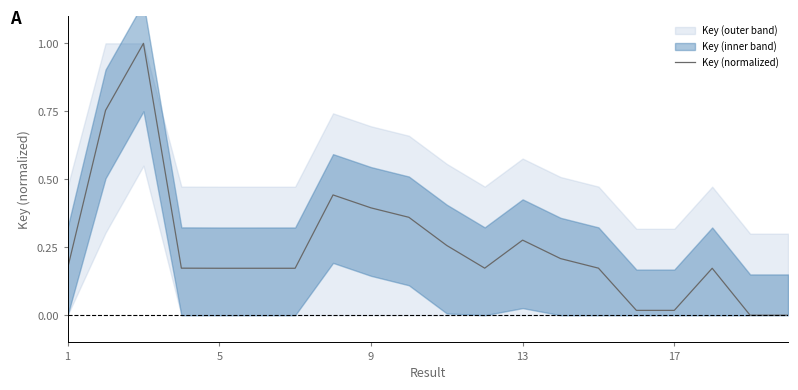

Reading left to right, transcribe all the data shown in this chart.

0.2	0.8	1.0	0.2	0.2	0.2	0.2	0.4	0.4	0.4	0.3	0.2	0.3	0.2	0.2	0.0	0.0	0.2	0.0	0.0